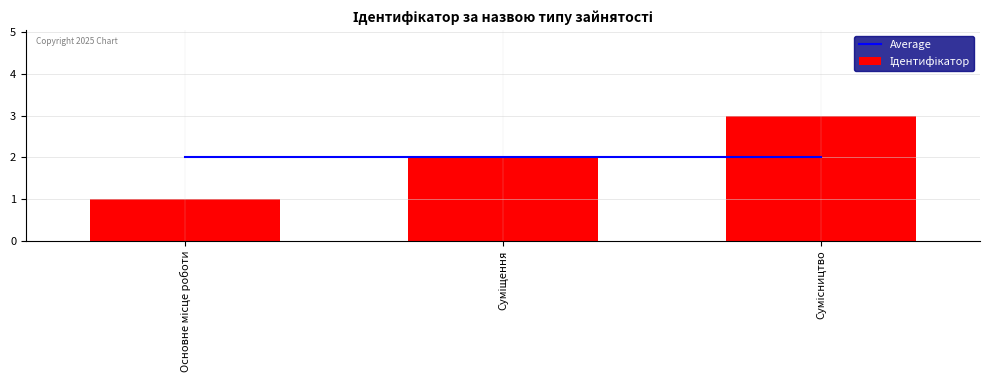

What is the total value across all series at Суміщення?

4